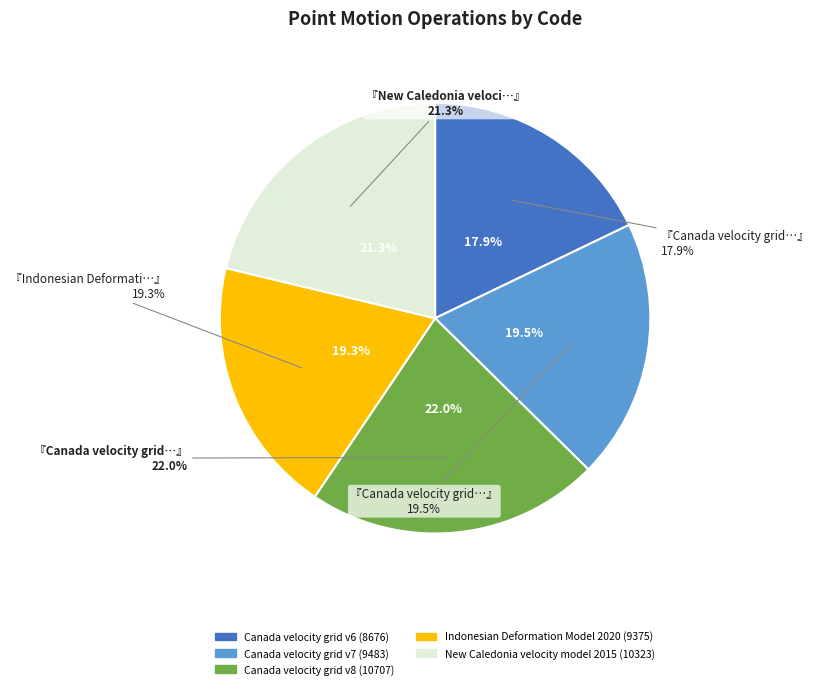

The Indonesian Deformation Model 2020 slice represents 19% of the pie. True or false?

True